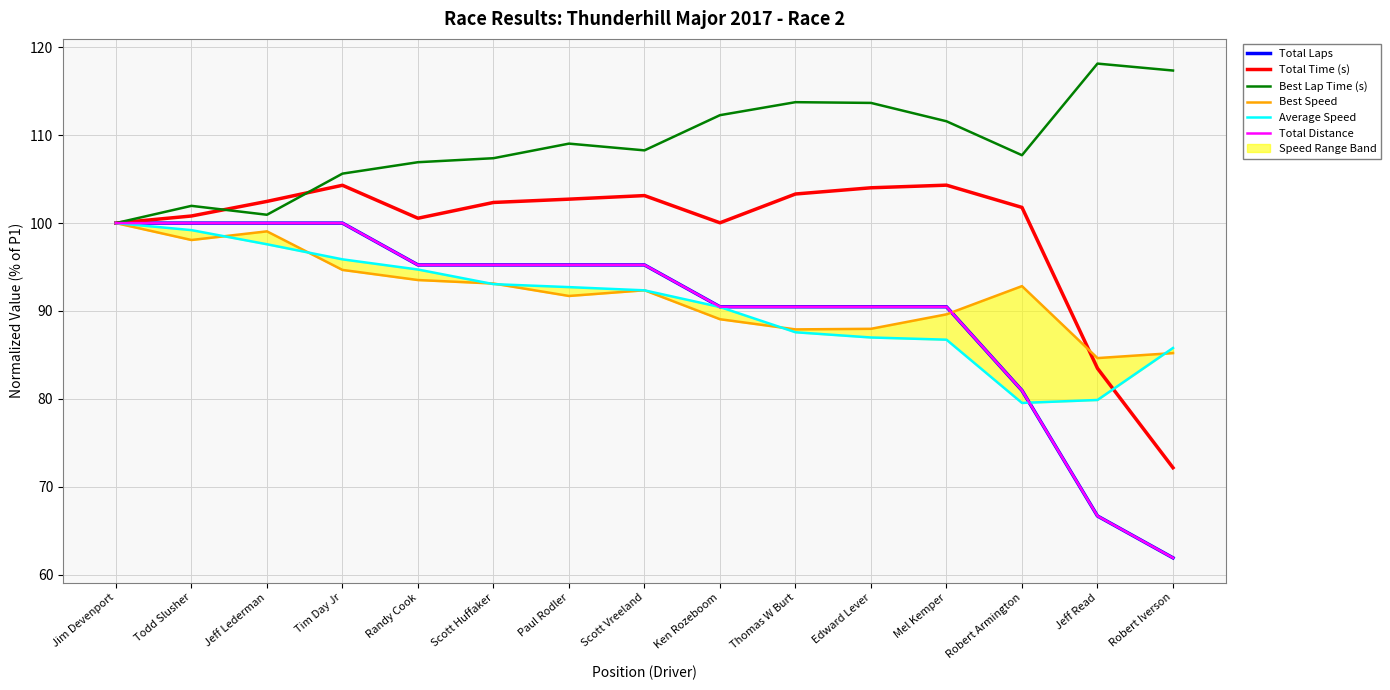

The Total Distance series shows 136.9 at Randy Cook. True or false?

False